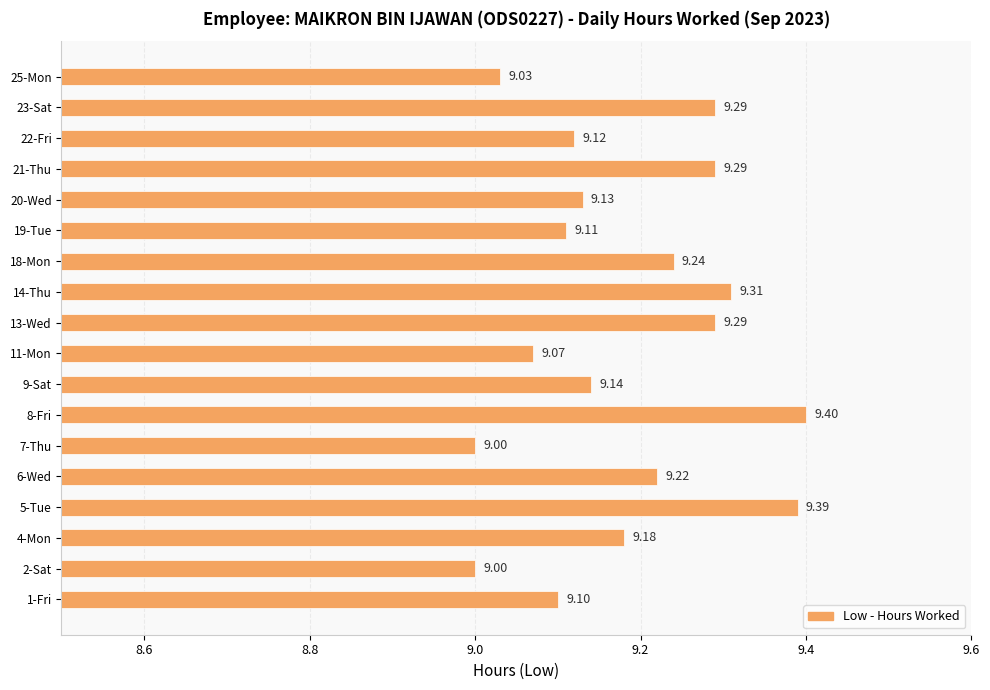

At which category does the chart reach its peak across all series?

8-Fri